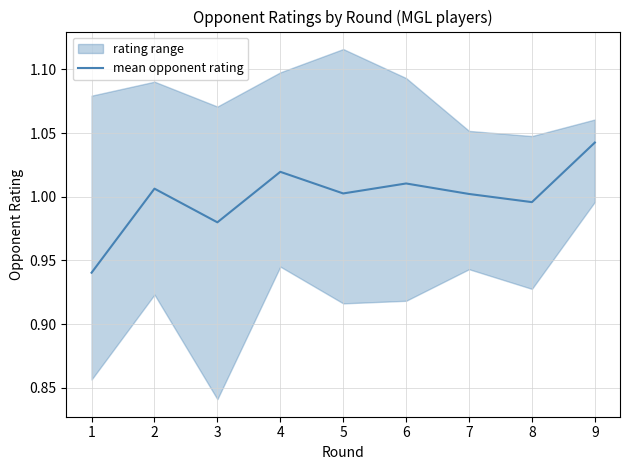

What is the smallest value displayed?

0.9